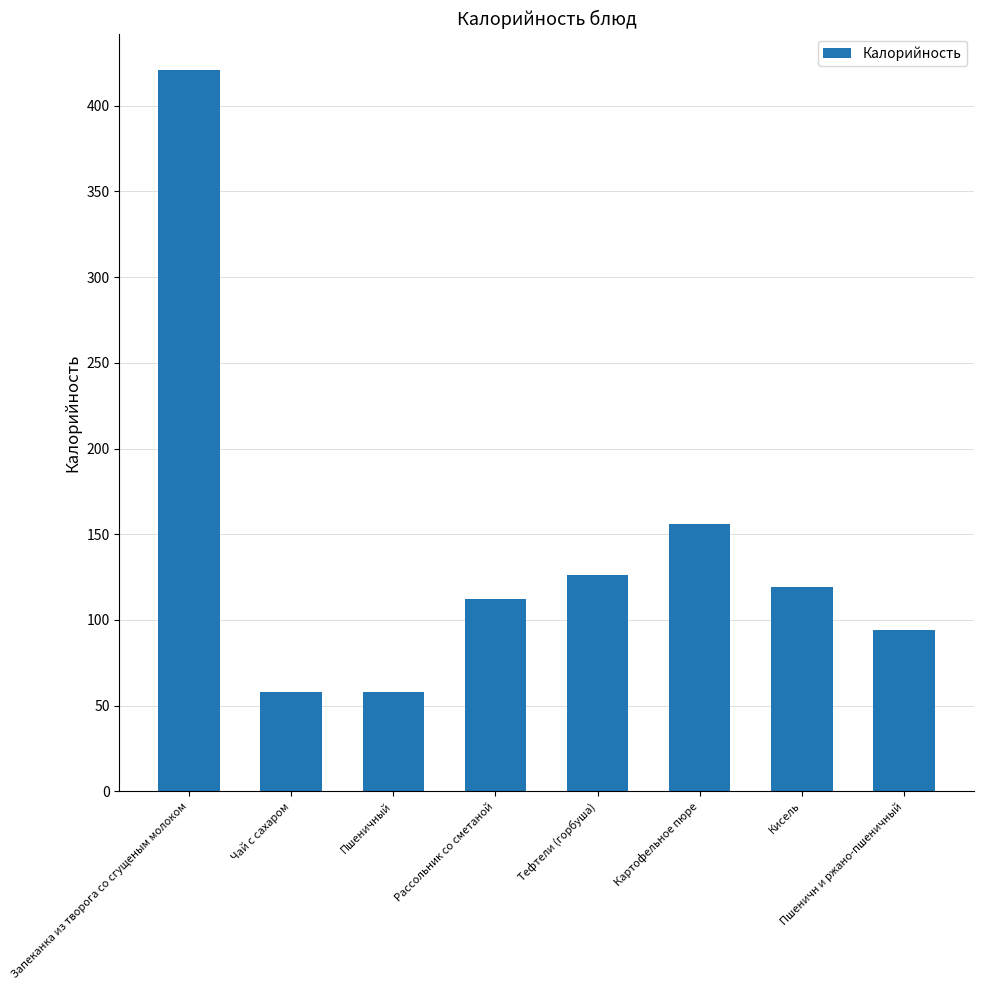

What position from the left is Картофельное пюре?

6